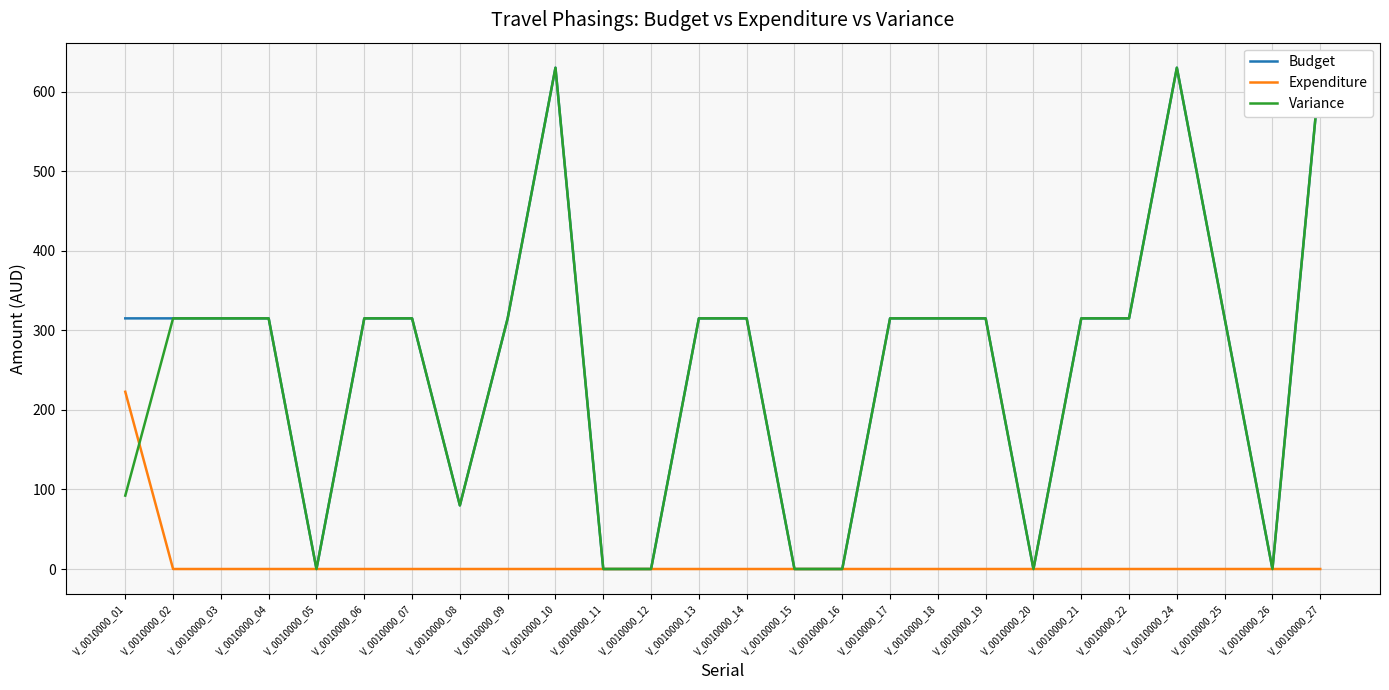

What is the average value of the Variance series?

249.0